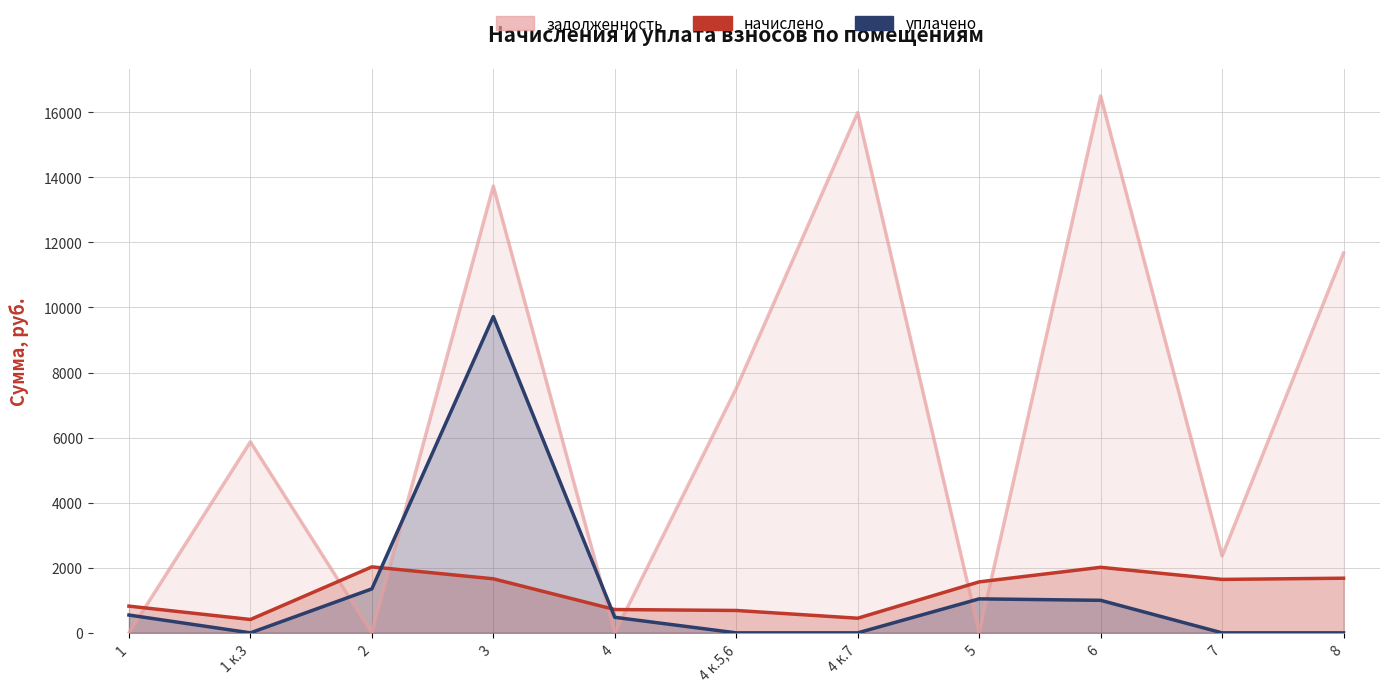

Count the number of categories in the chart.

11